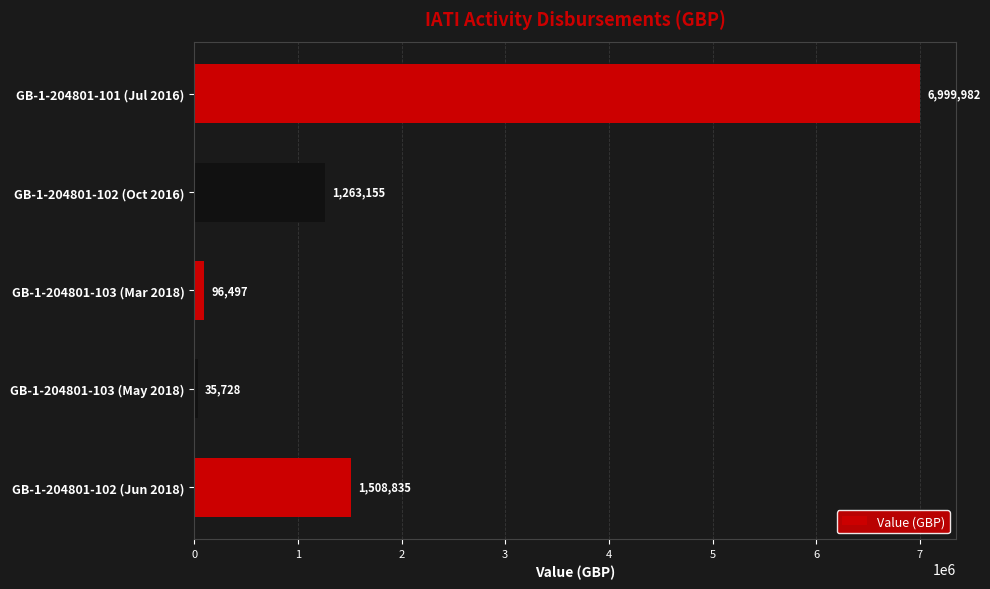

The chart shows a value of 2449551 at GB-1-204801-101 (Jul 2016). True or false?

False